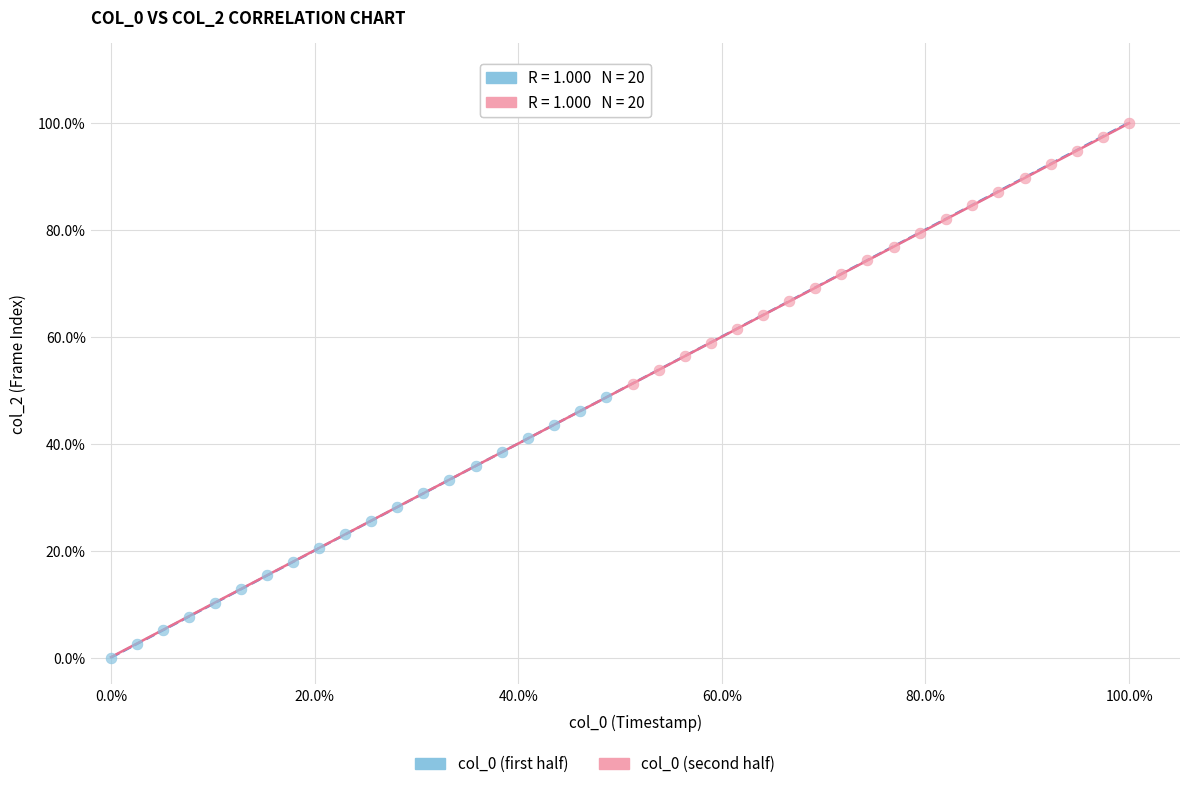

Which series contains the highest Y value?

col_0 (second half)